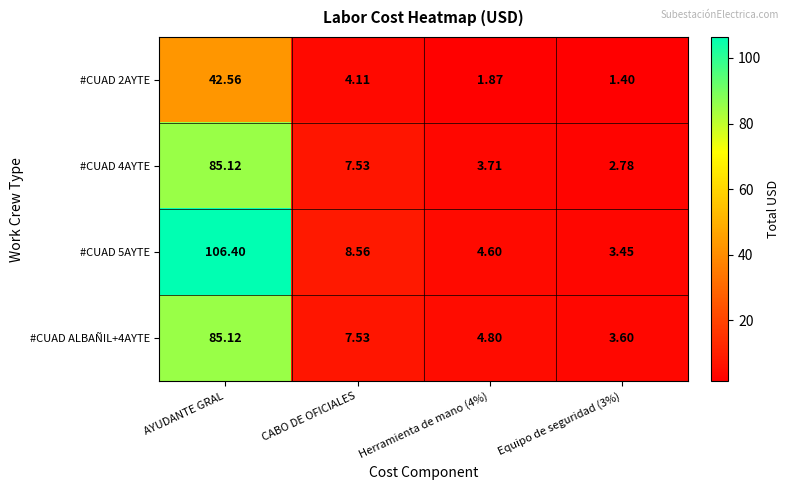

At which label does #CUAD 4AYTE reach its peak?

AYUDANTE GRAL